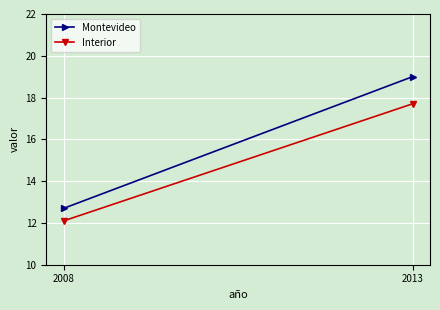

Is the value of Montevideo at 2008 greater than the value of Interior at 2013?

No